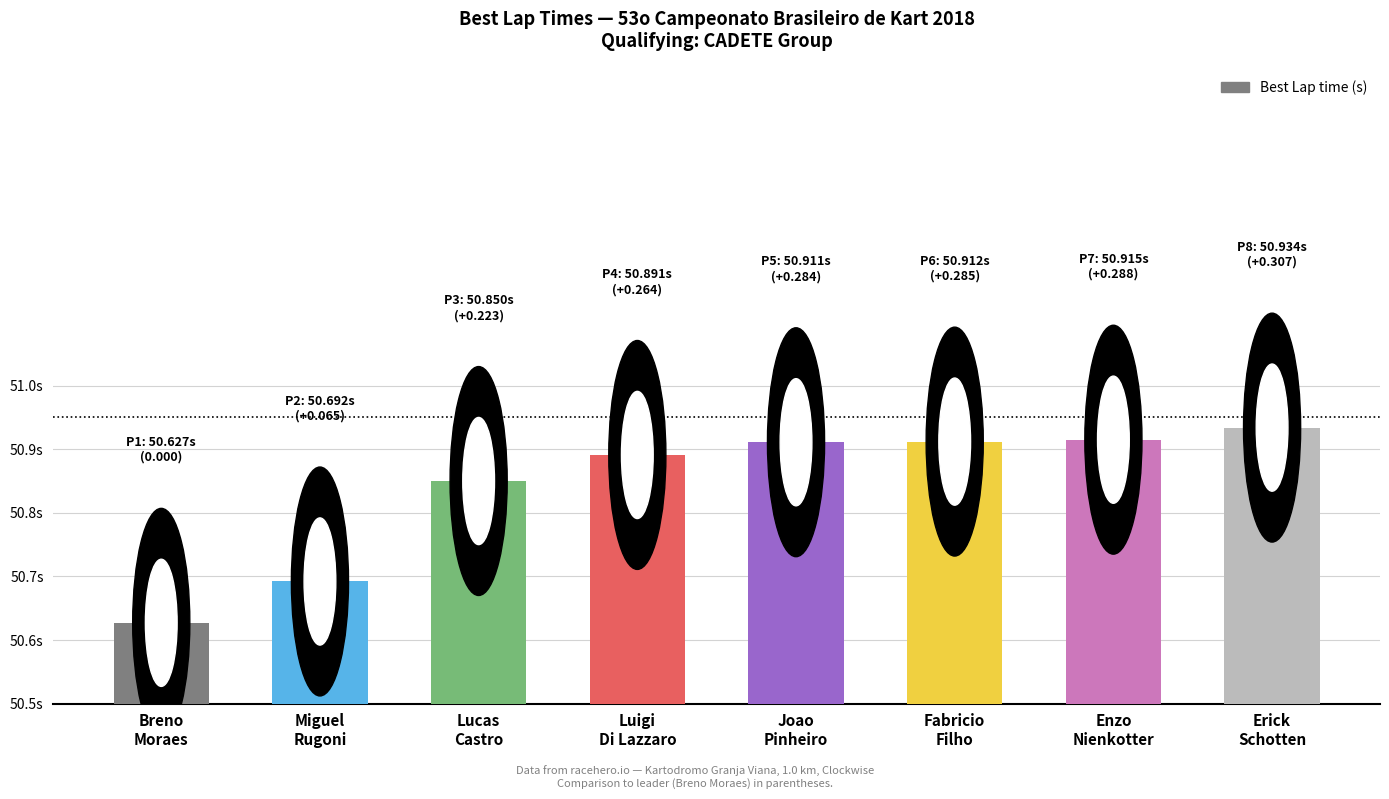

Are the bars horizontal?

No